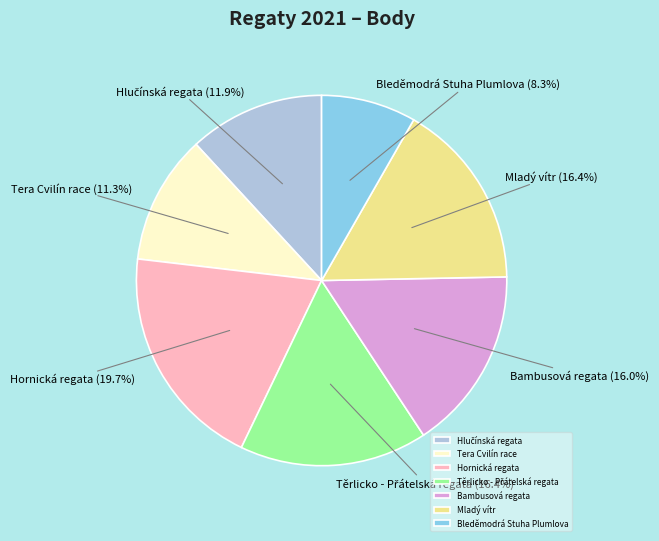

Which slice is the smallest?

Bleděmodrá Stuha Plumlova